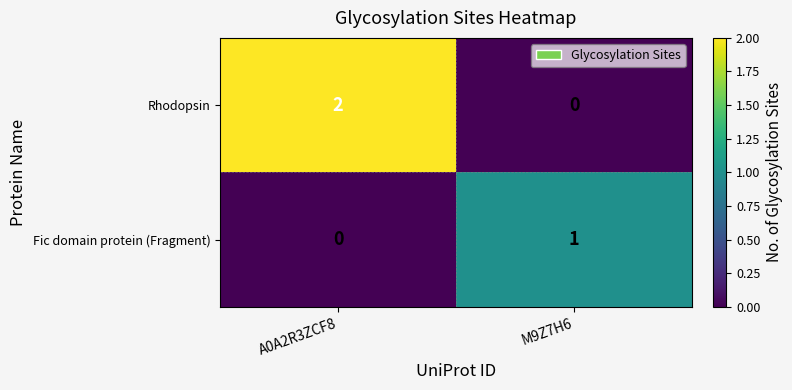

Which series has the largest total across all categories?

Rhodopsin